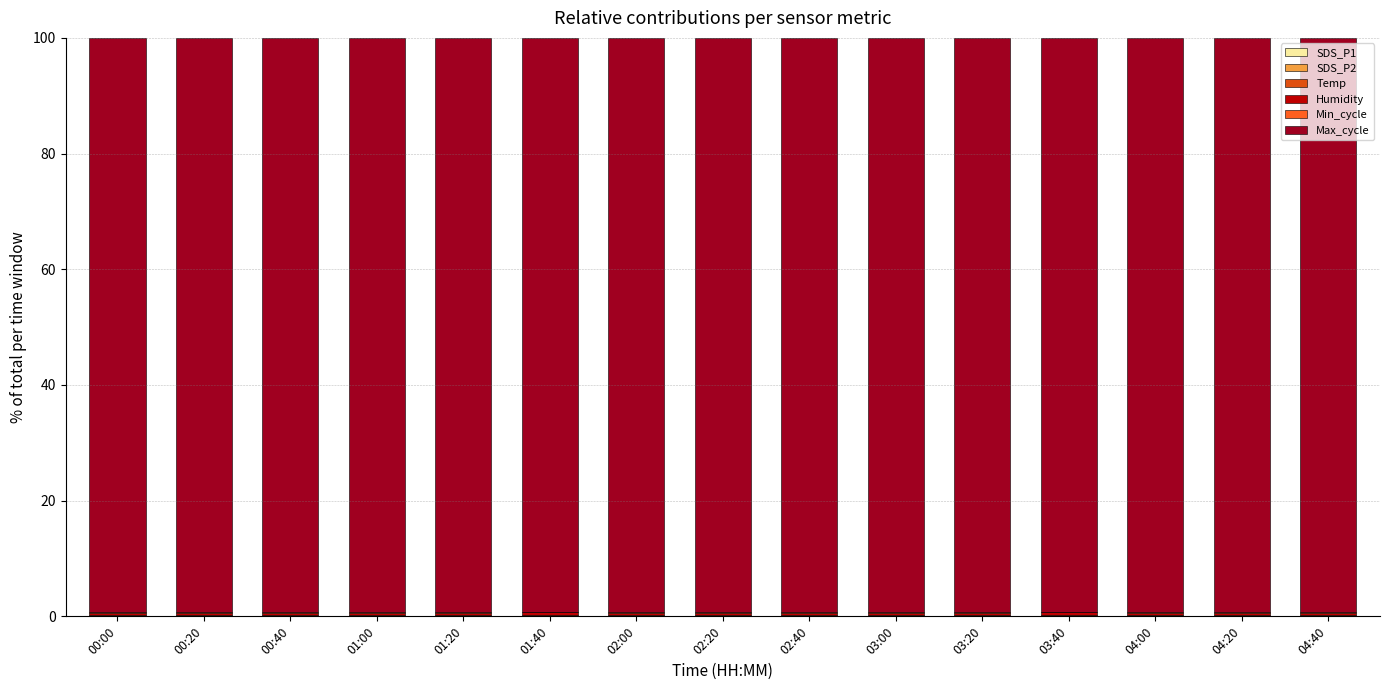

What position from the right is 04:00?

3